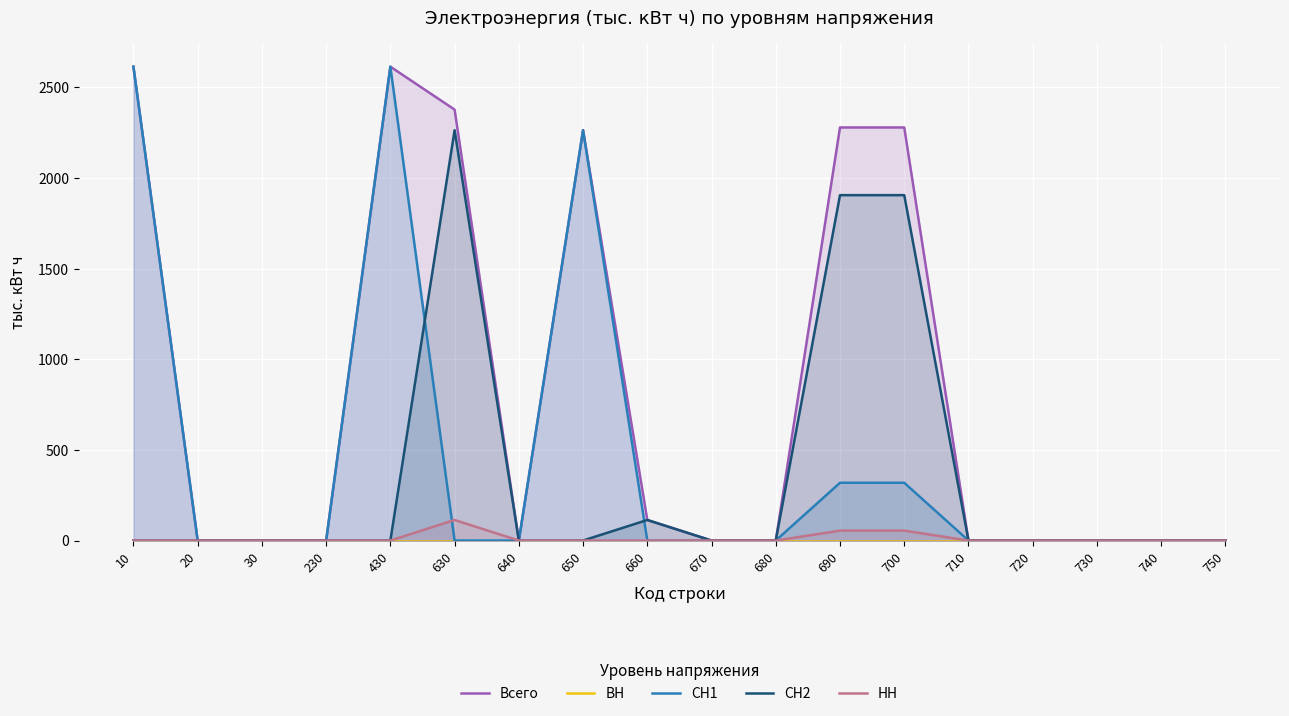

How many data points in СН2 are above 0?

4